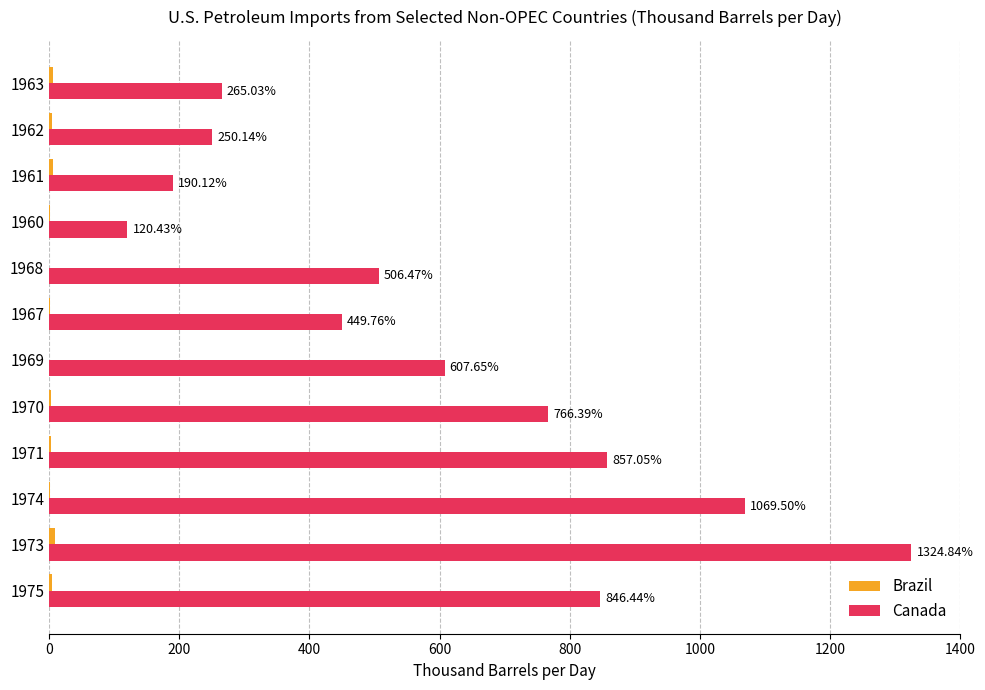

Which series changed the most between 1969 and 1968?

Canada